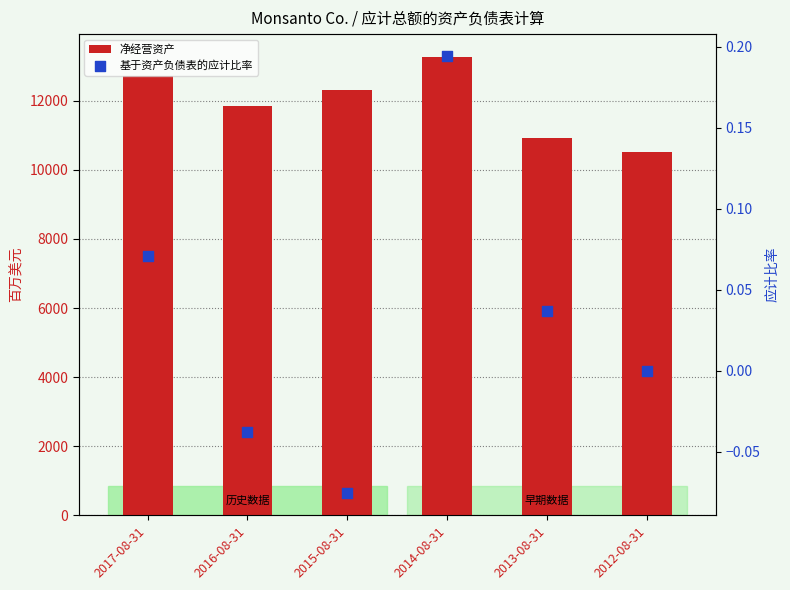

At how many categories does at least one series exceed 2364?

6